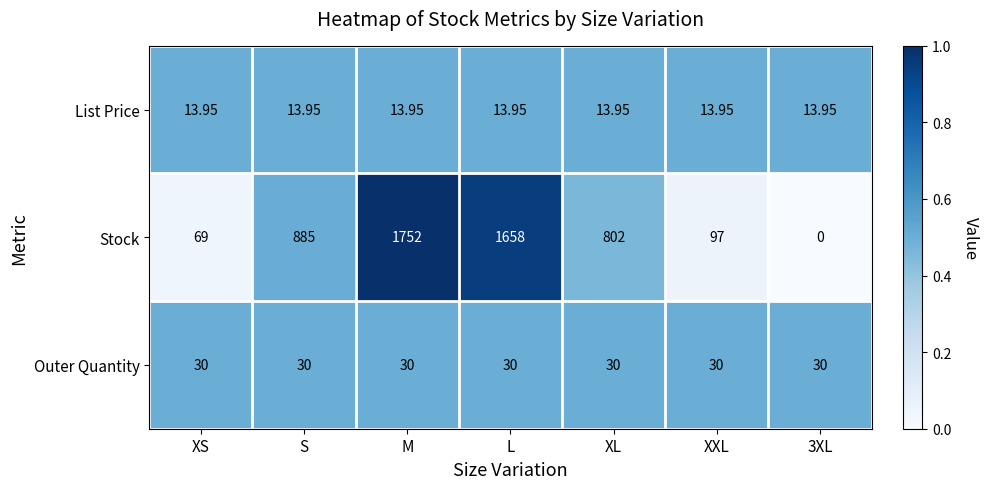

At which category does the chart reach its peak across all series?

M